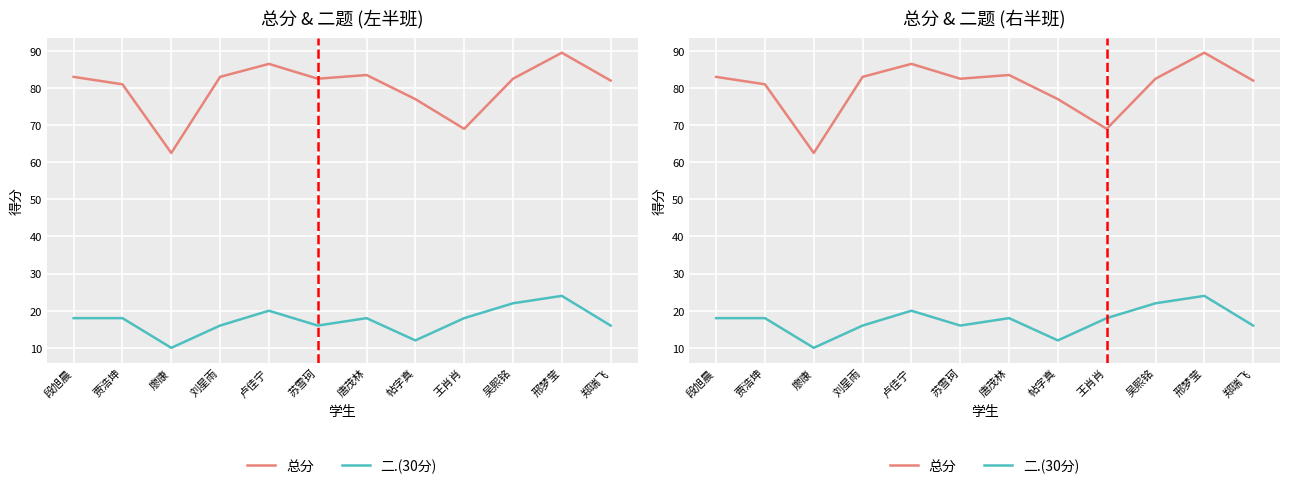

What is the total value across all series at 王肖肖?

87.0